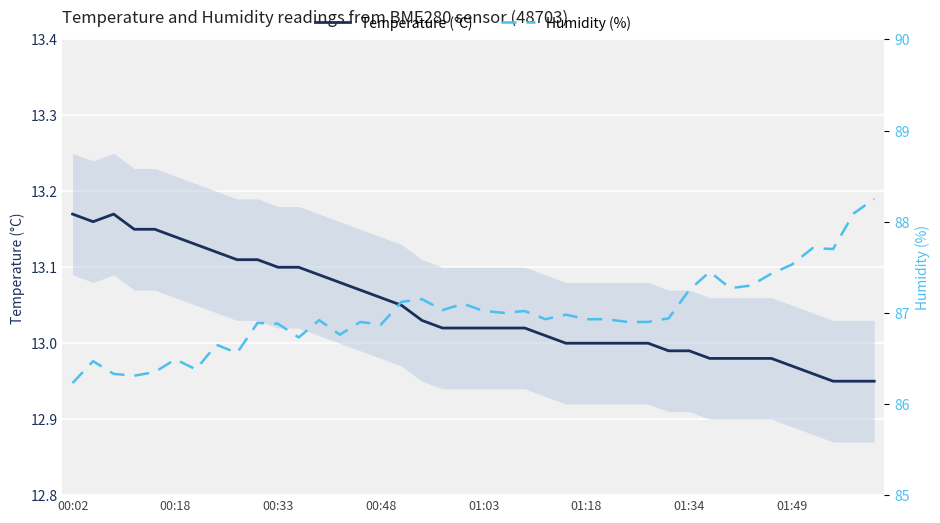

List the series in order of their overall mean, lowest first.

Temperature (°C), Humidity (%)